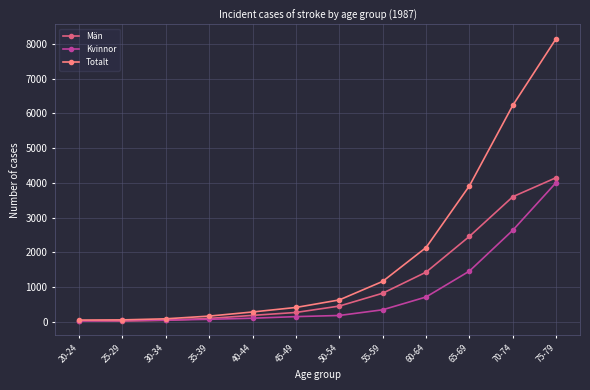

Between 50-54 and 75-79, which series saw the biggest shift?

Totalt